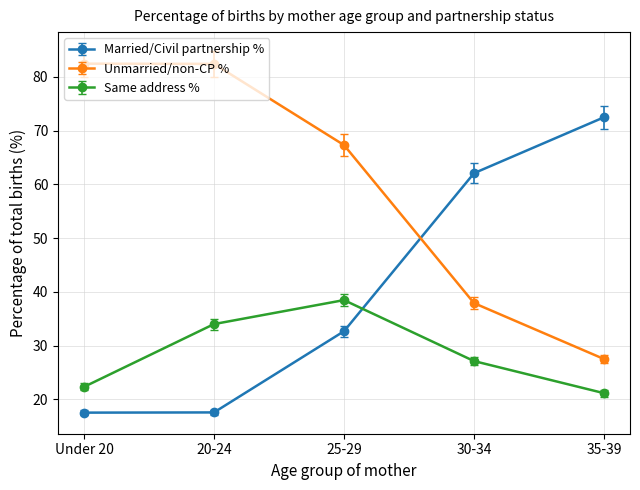

True or false: Same address % has a value of 19.9 at 25-29.

False